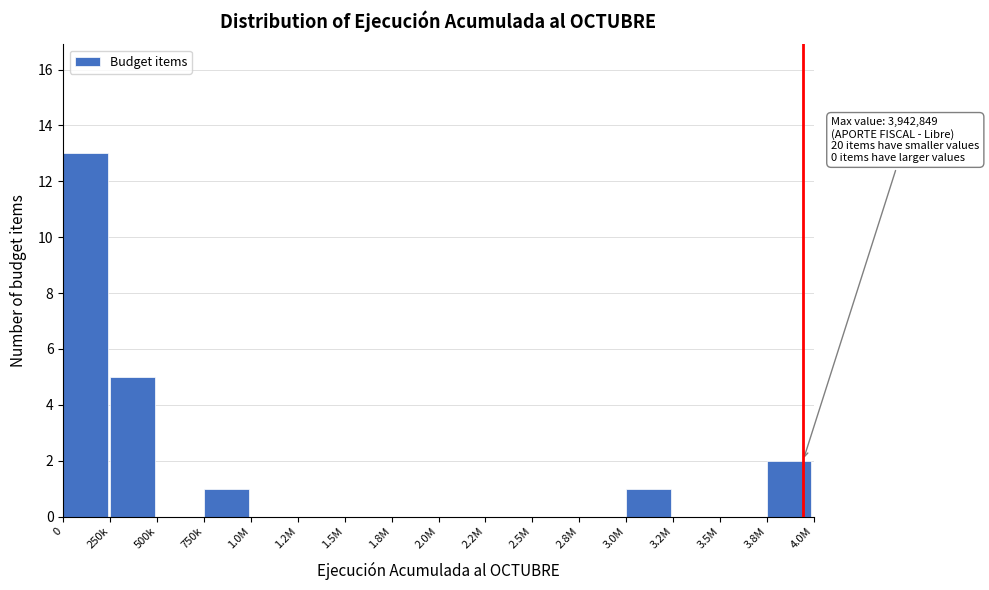

Reading left to right, transcribe all the data shown in this chart.

0=13	250k=5	500k=0	750k=1	1.0M=0	1.2M=0	1.5M=0	1.8M=0	2.0M=0	2.2M=0	2.5M=0	2.8M=0	3.0M=1	3.2M=0	3.5M=0	3.8M=2